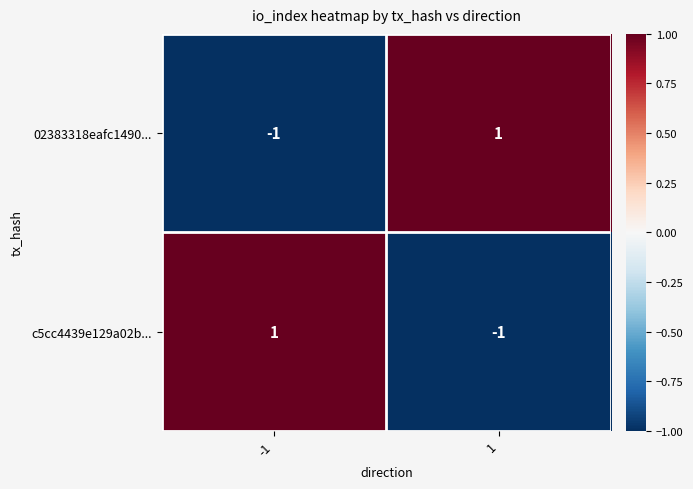

Is it true that 02383318eafc1490... equals 0 at -1?

False